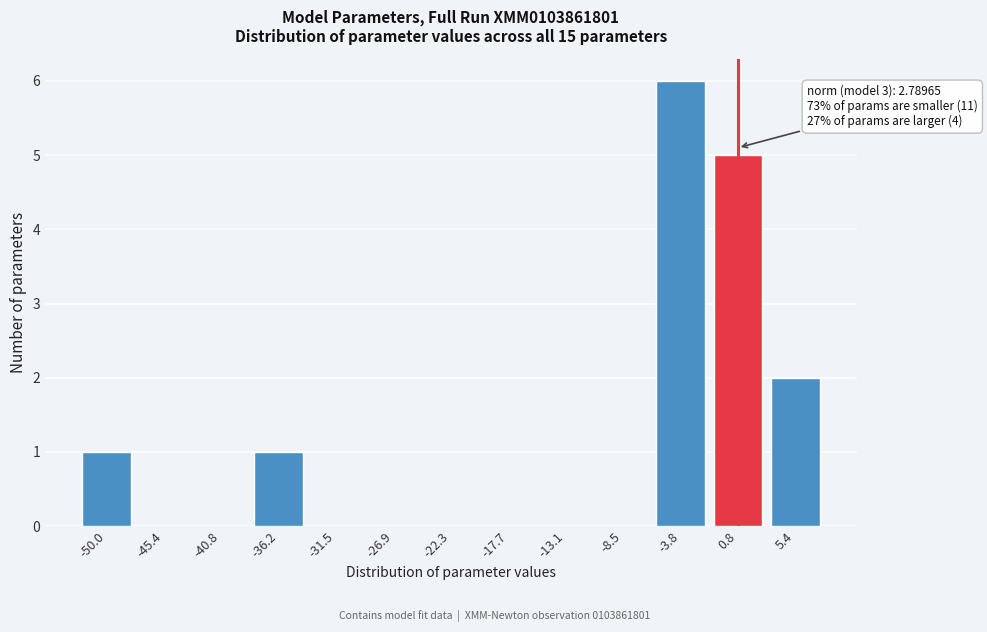

Reading right to left, transcribe all the data shown in this chart.

5.4=2	0.8=5	-3.8=6	-8.5=0	-13.1=0	-17.7=0	-22.3=0	-26.9=0	-31.5=0	-36.2=1	-40.8=0	-45.4=0	-50.0=1